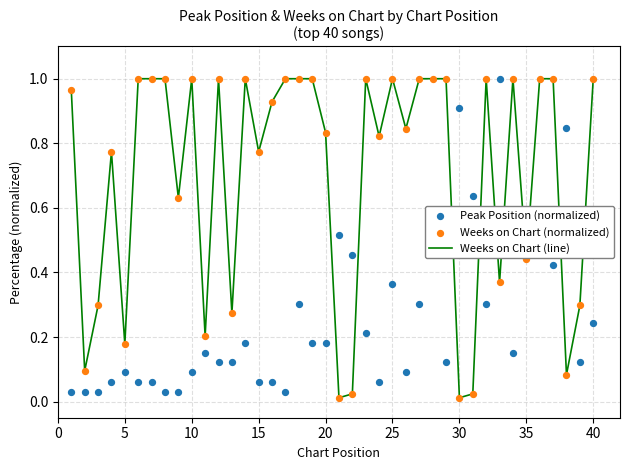

What are all the series names shown in the legend?

Weeks on Chart (line), Peak Position (normalized), Weeks on Chart (normalized)